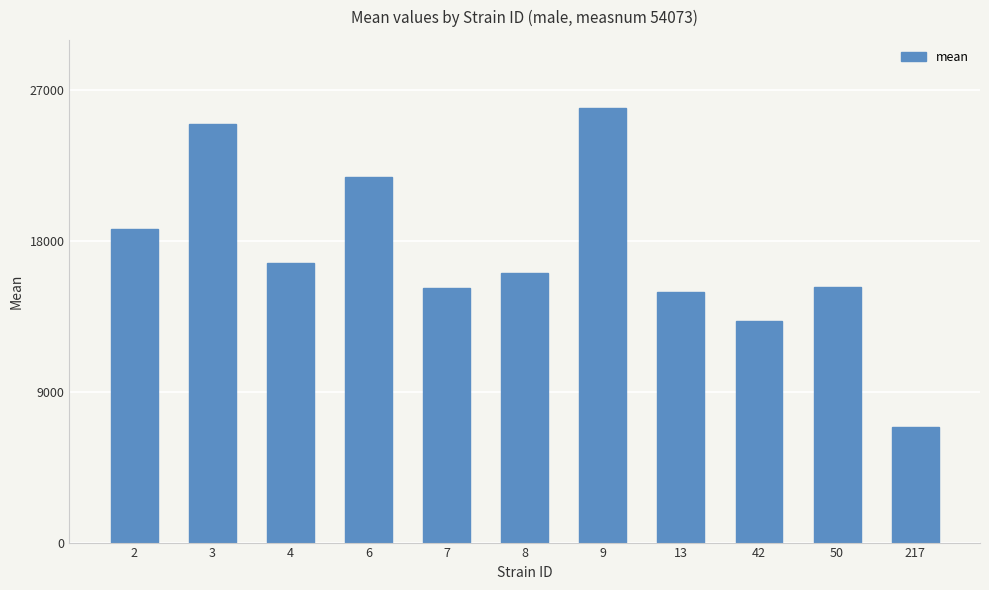

Which has a higher value, 50 or 9?

9